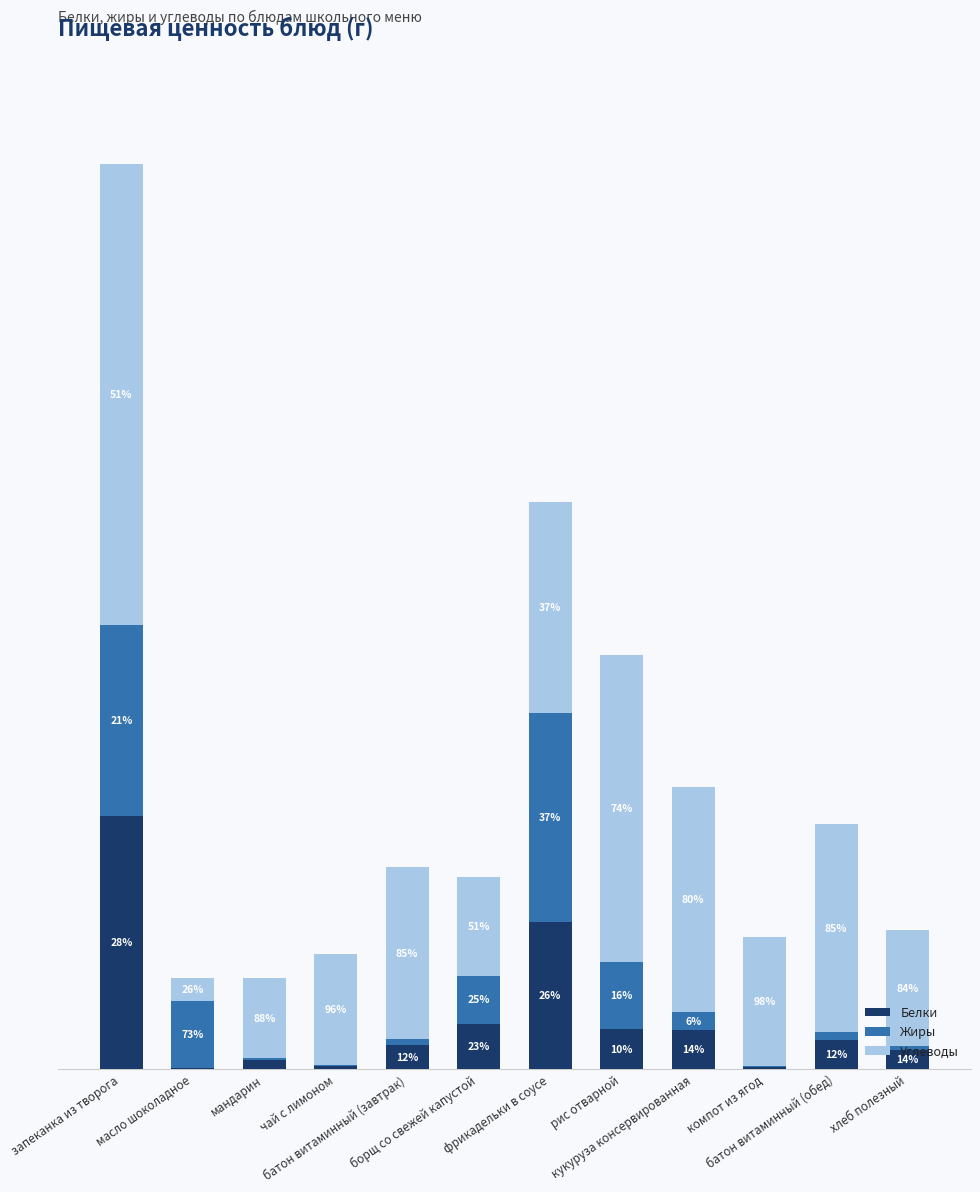

What are all the series names shown in the legend?

Белки, Жиры, Углеводы